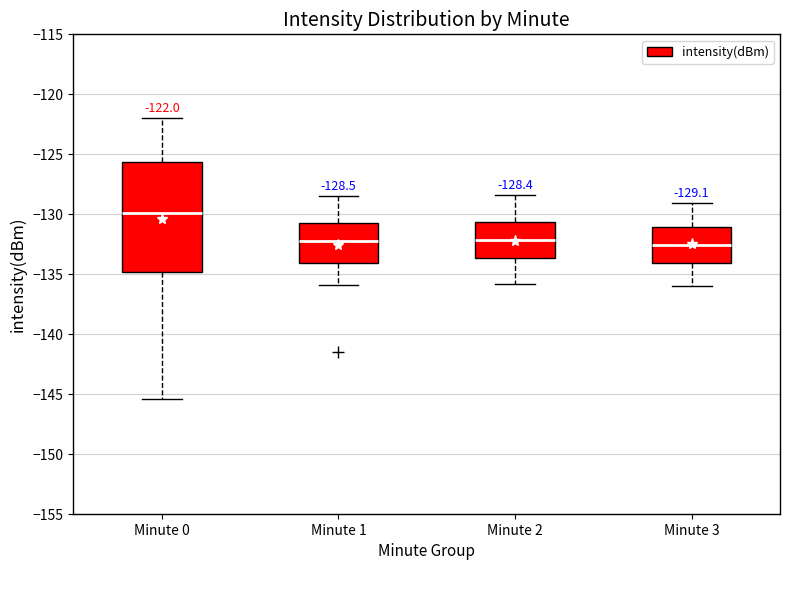

Which box has the highest median line?

Minute 0